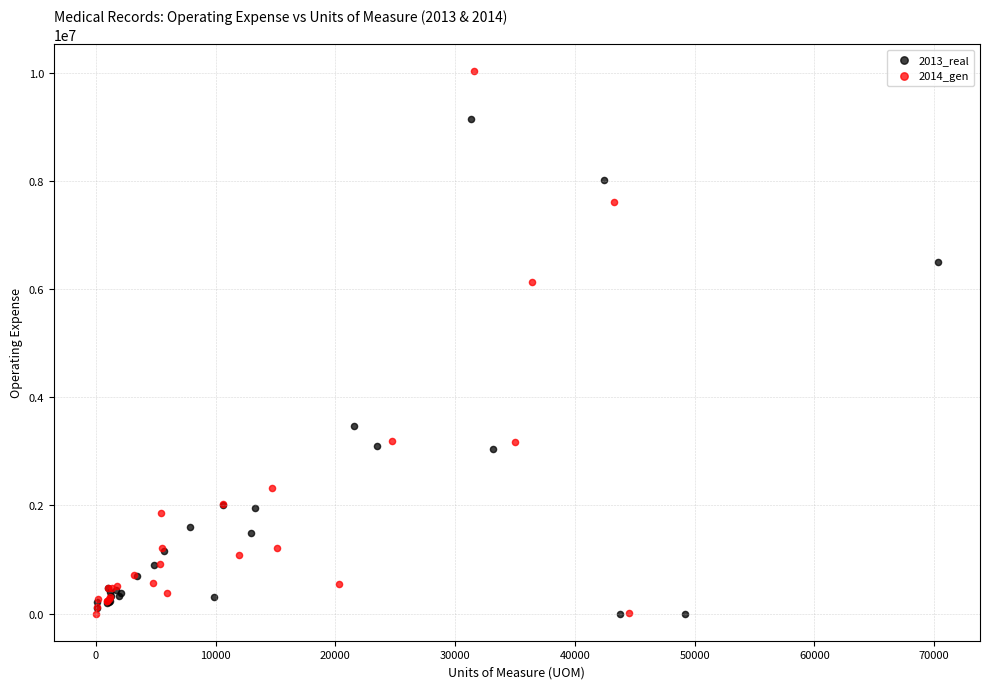

Which series has the largest Y range (max minus min)?

2014_gen